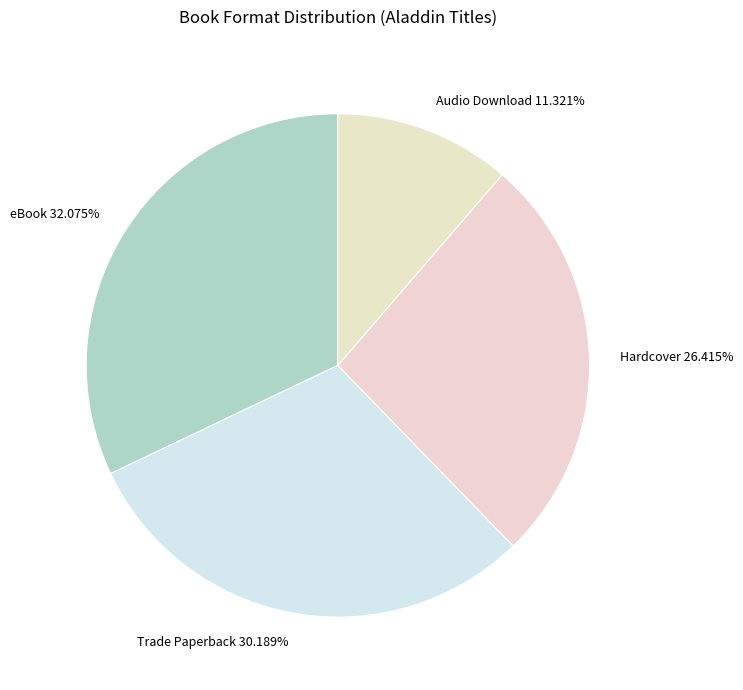

Count the number of slices in the pie.

4